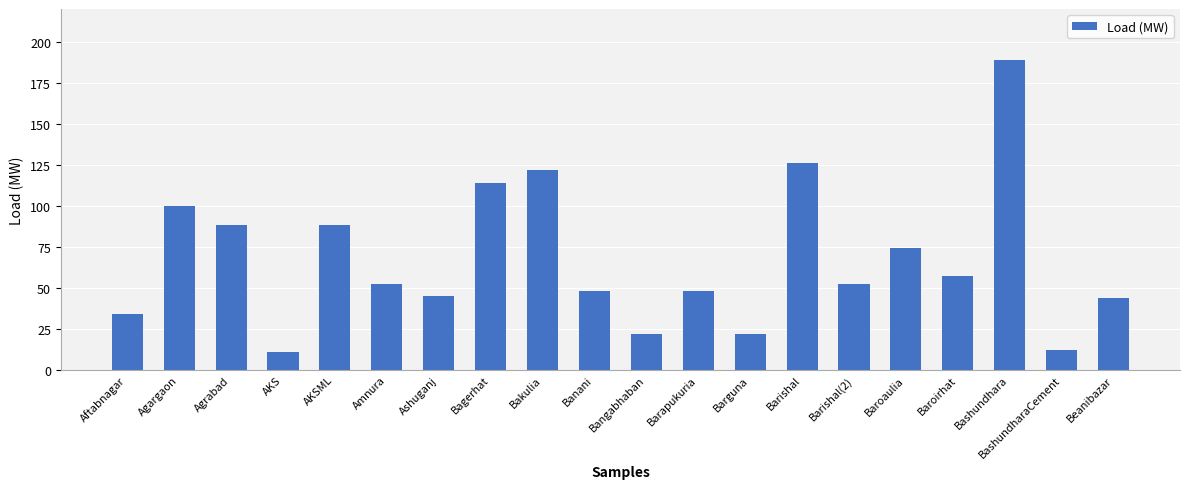

What is the maximum value shown in the chart?

189